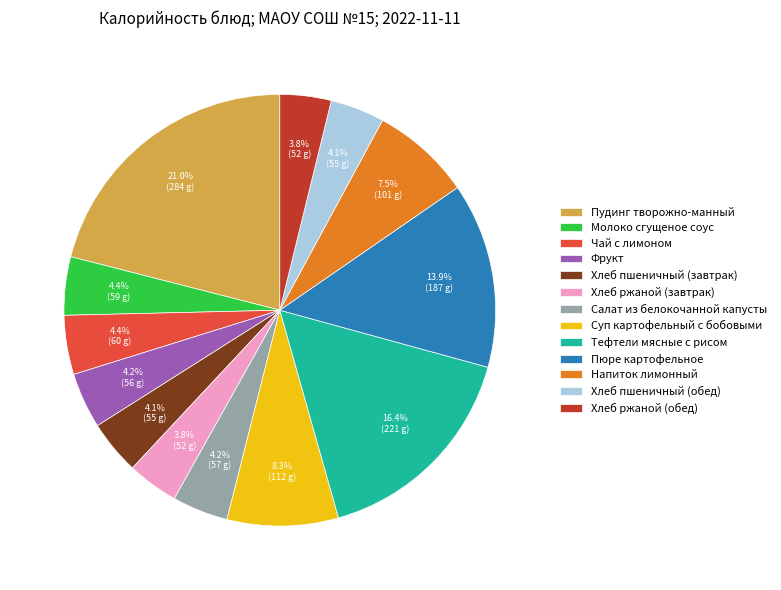

Does any single category account for the majority?

No